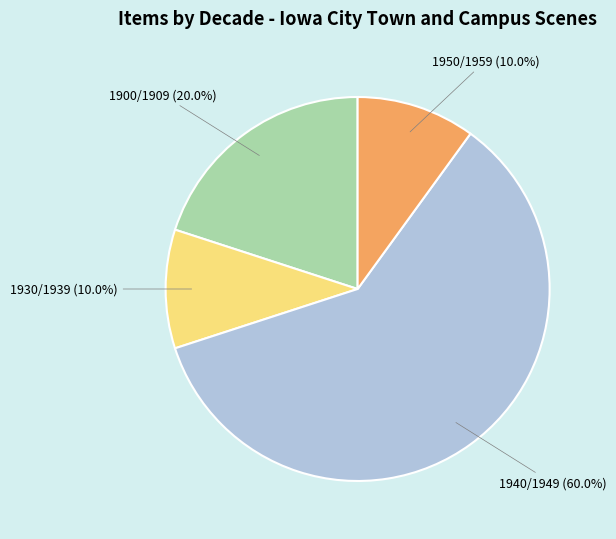

Approximately how many times larger is the value at 1900/1909 compared to 1950/1959?

2.0